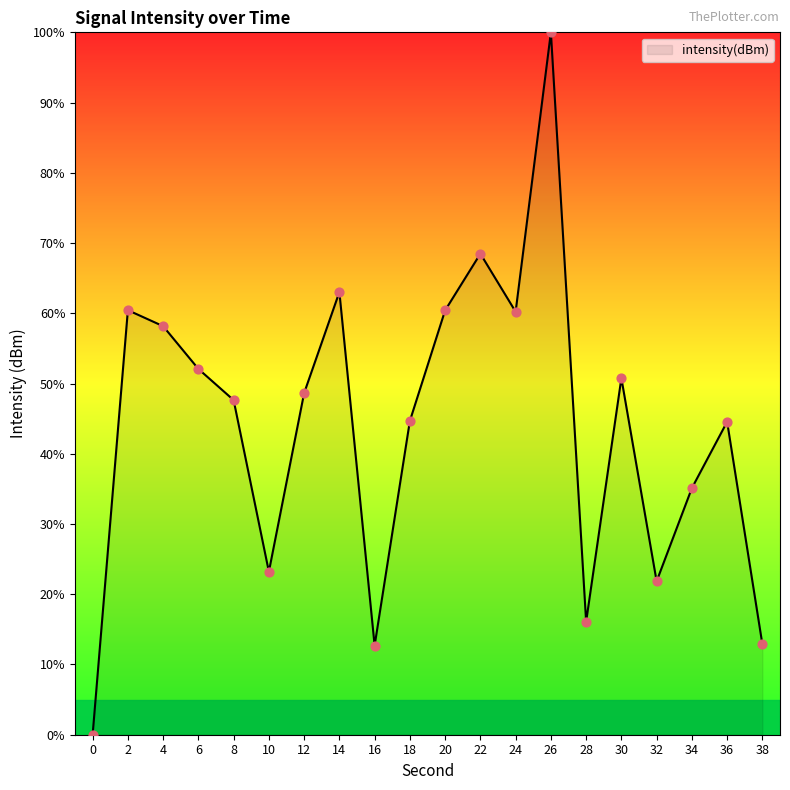

Between 6 and 30, which is larger?

6